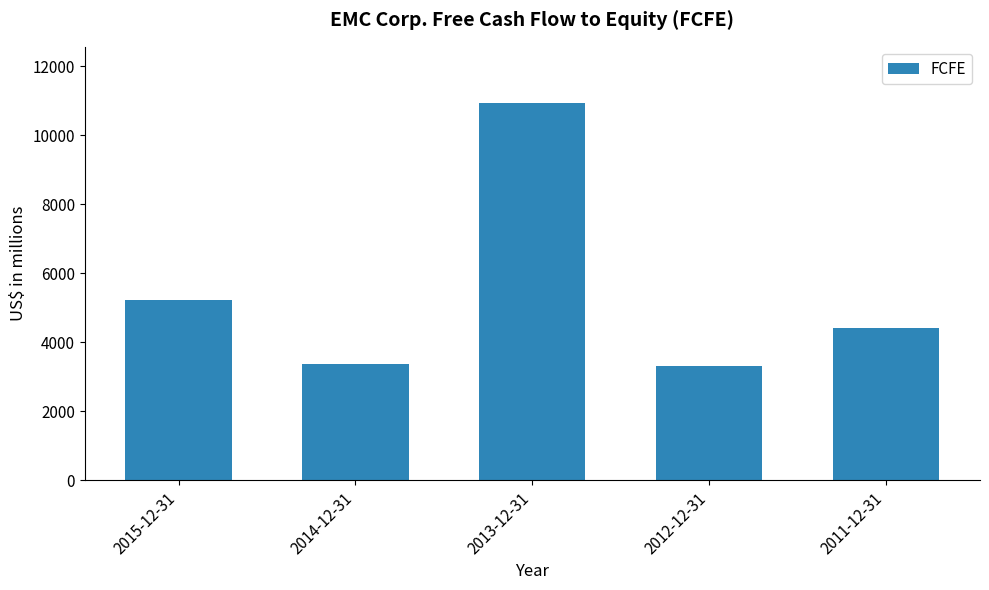

The value at 2015-12-31 is 3548. True or false?

False